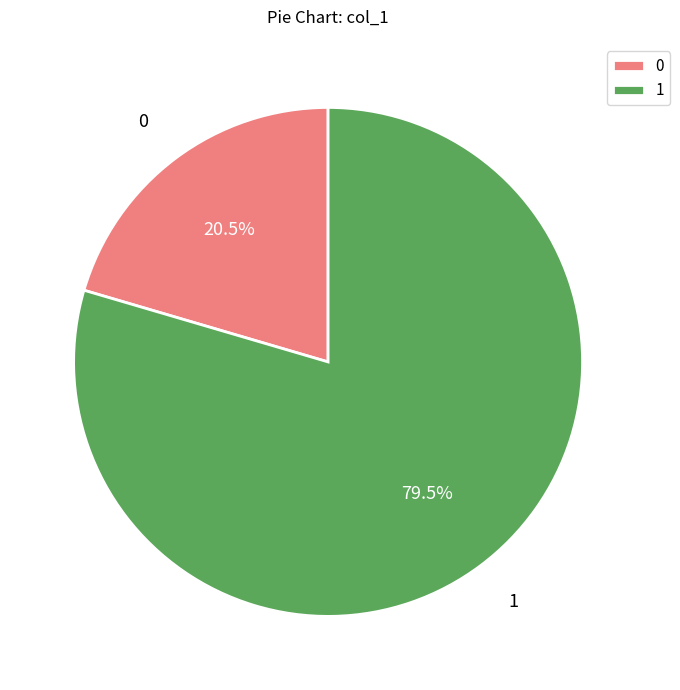

Which slice is the largest?

1